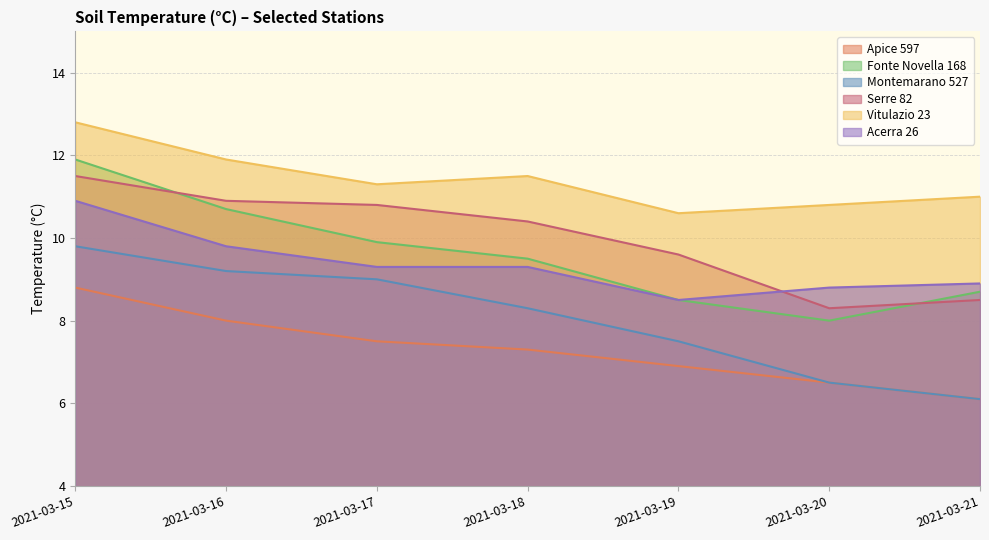

How many values in the Vitulazio 23 series are below 11?

2